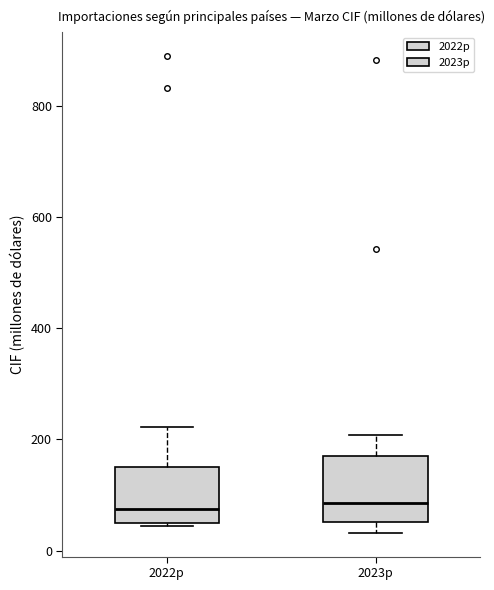

Where is the lower edge of the box for 2023p on the y-axis? The values are not printed on the chart, so give them approximately, as read against the axis.

60